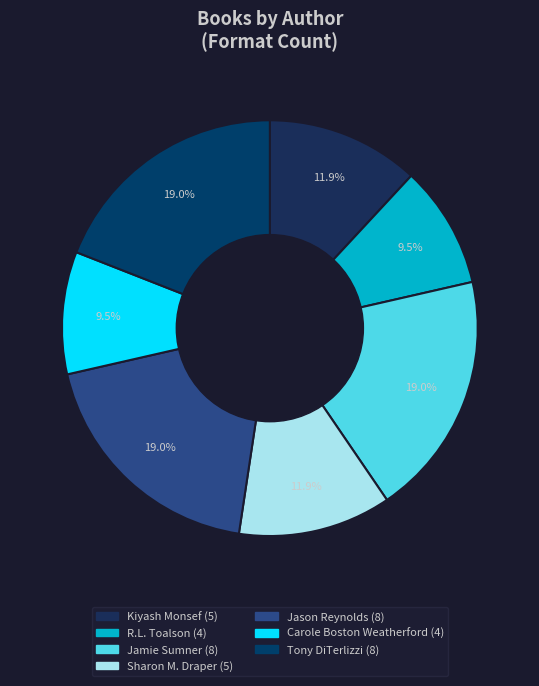

Is there any slice that represents more than half of the pie?

No